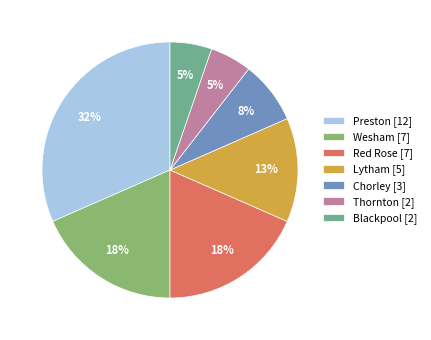

What is the largest slice in the pie chart?

Preston [12]